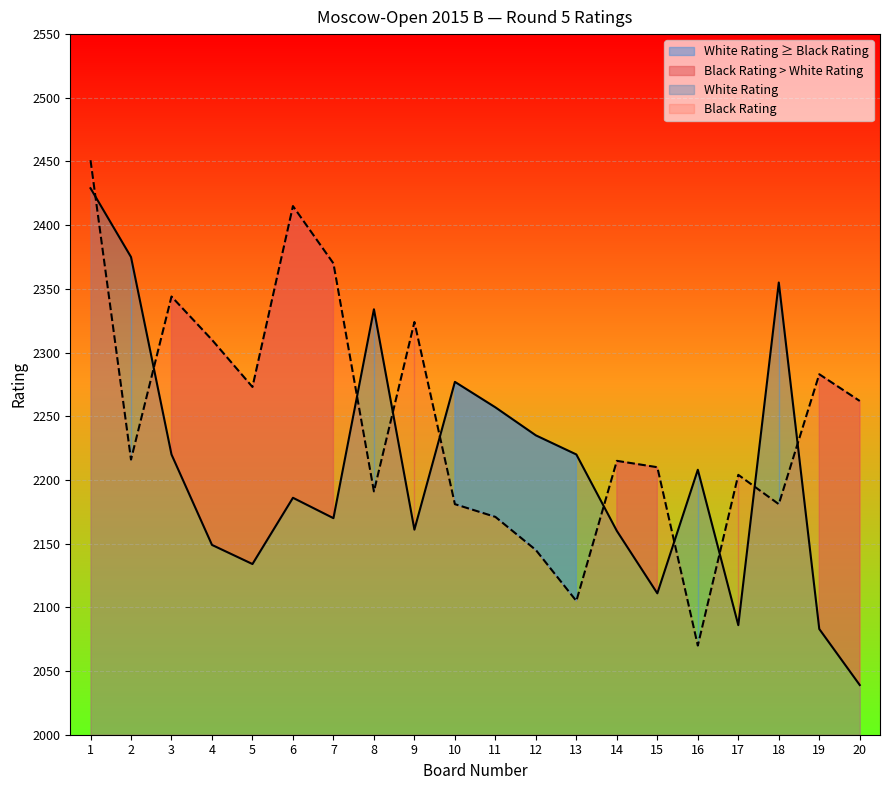

True or false: Black Rating and White Rating intersect in this chart.

True